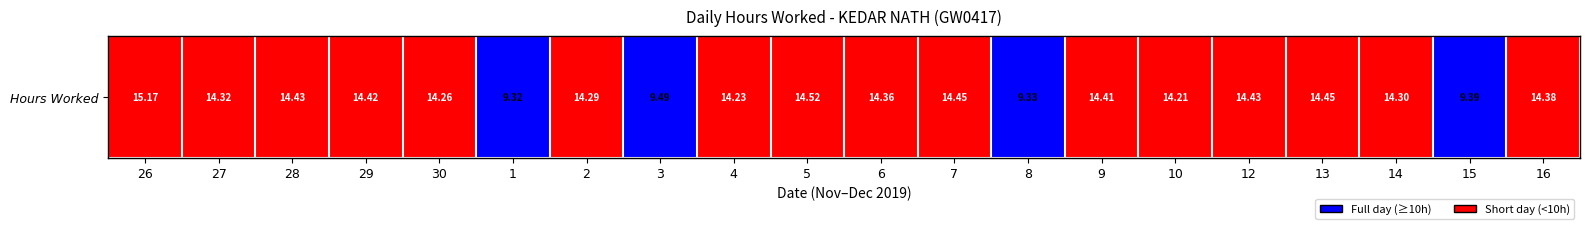

What is the ratio of the value at 13 to the value at 5?

1.0